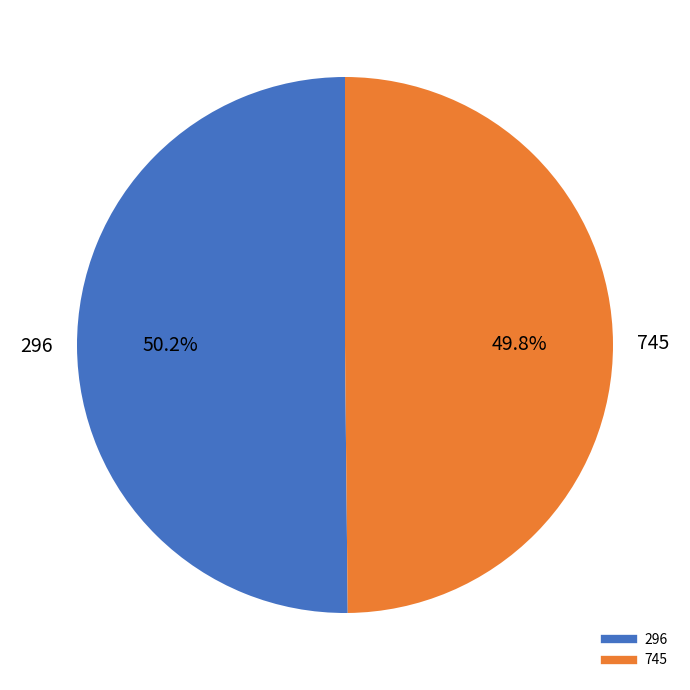

Approximately how many times larger is the value at 296 compared to 745?

1.0